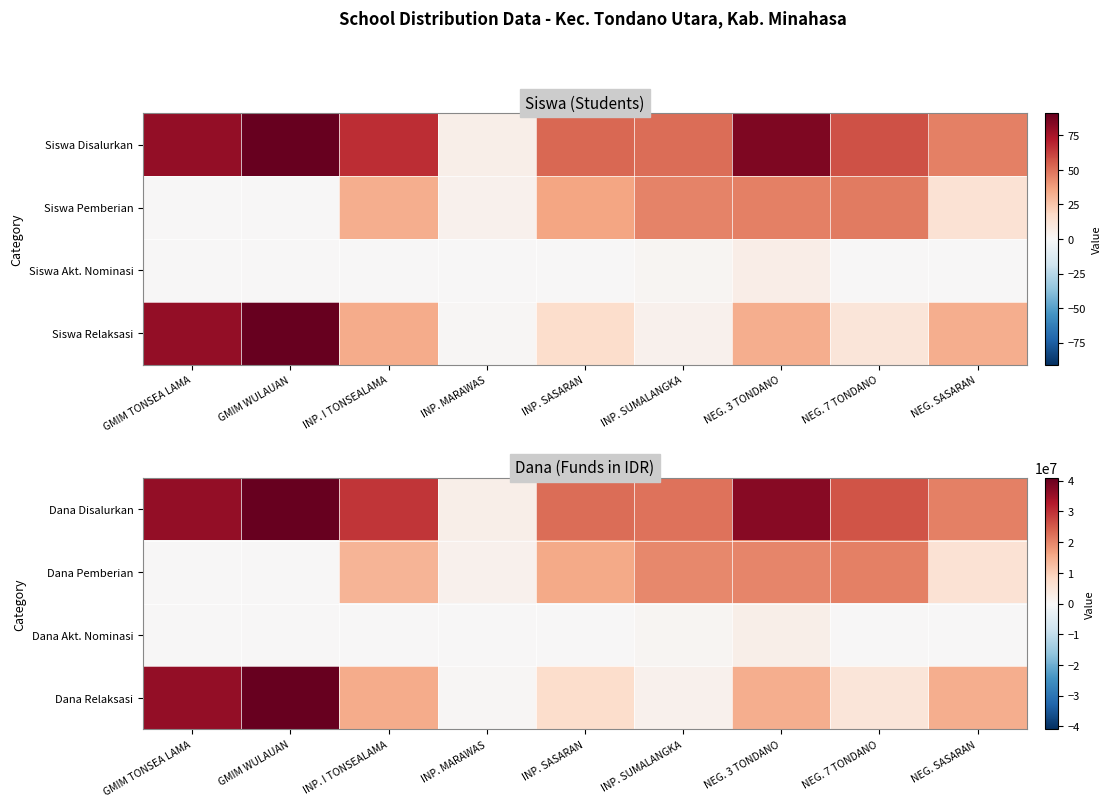

What is the average value of the Dana Relaksasi series?

15150000